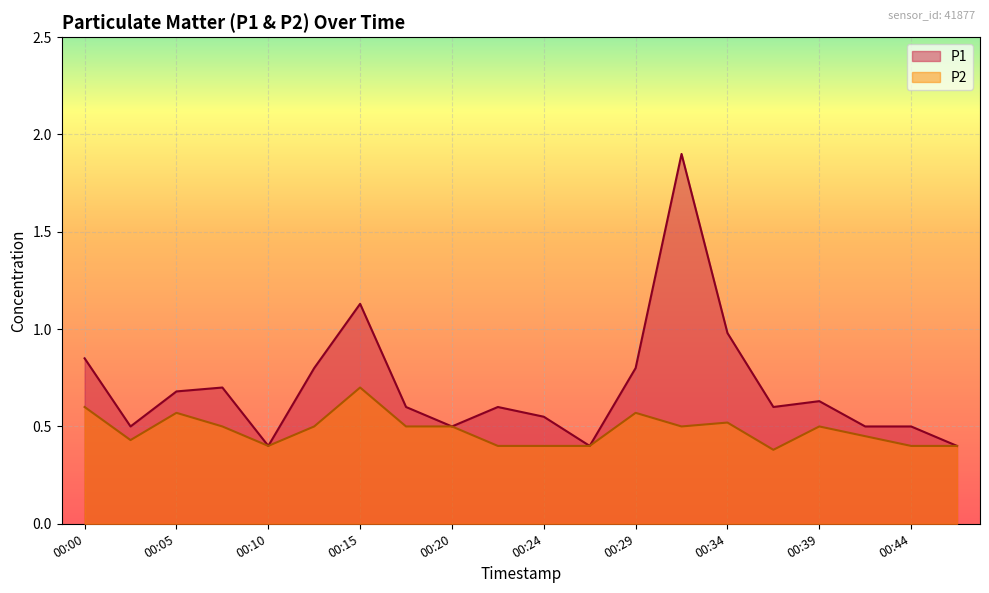

What is the minimum value shown in the chart?

0.4